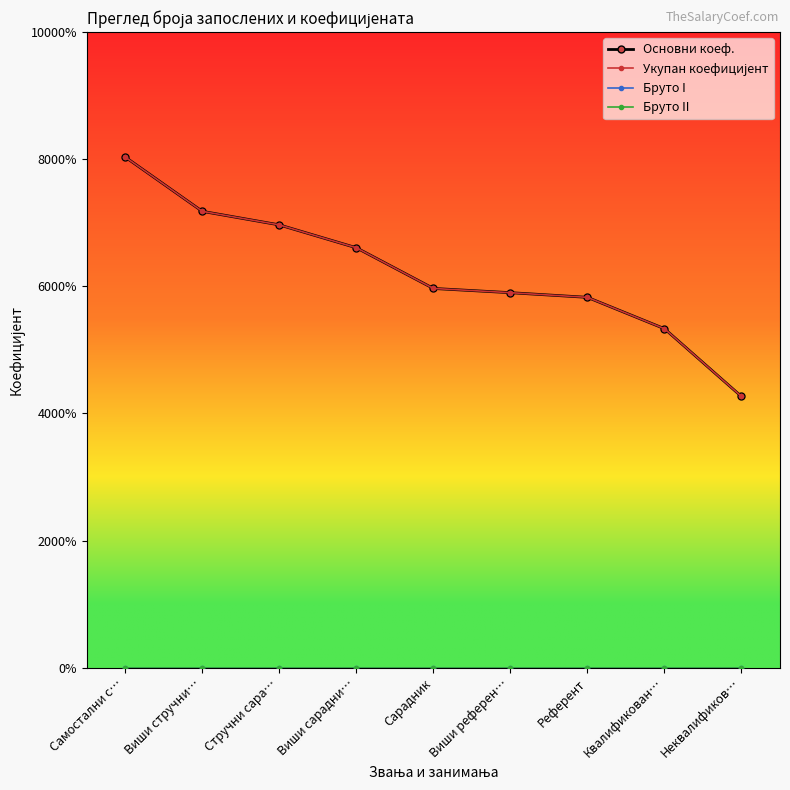

True or false: Укупан коефицијент has a value of 6.4 at Неквалификов….

True